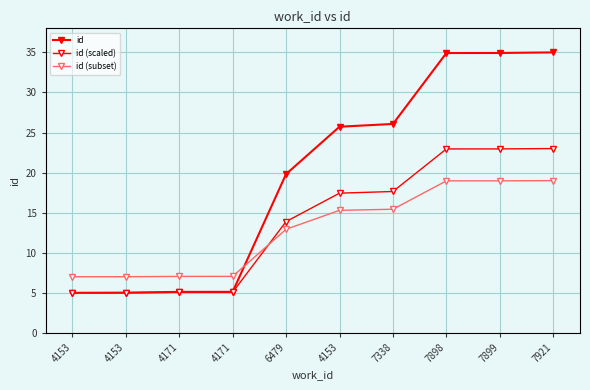

How many values in the id (scaled) series exceed 17?

5